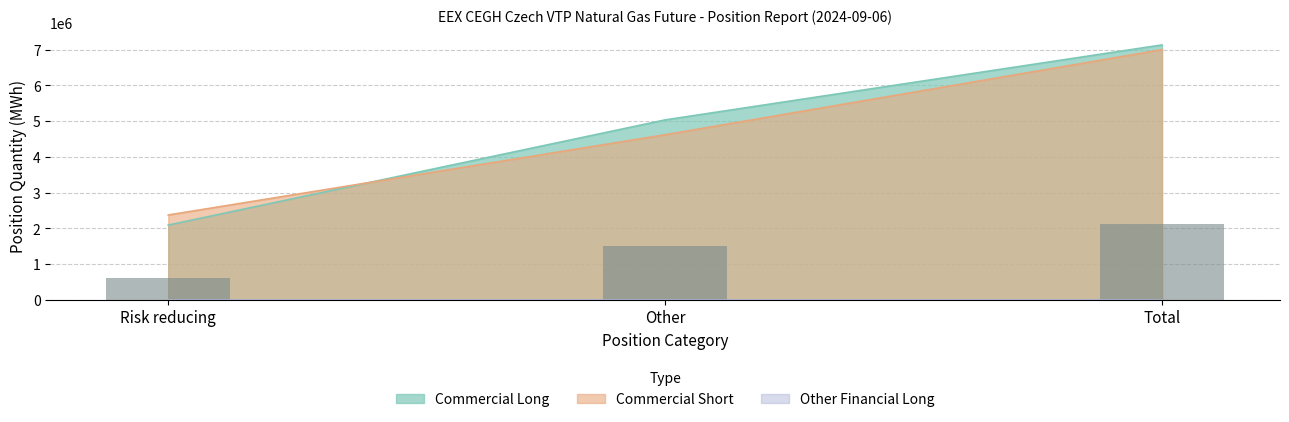

How many bars are there in total?

3